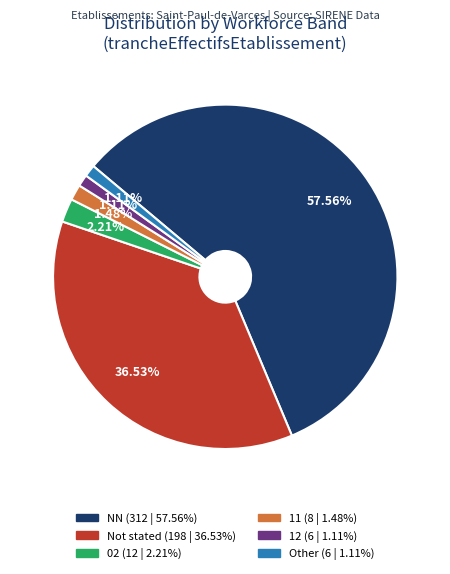

To the nearest percent, what is the average slice percentage?

17%